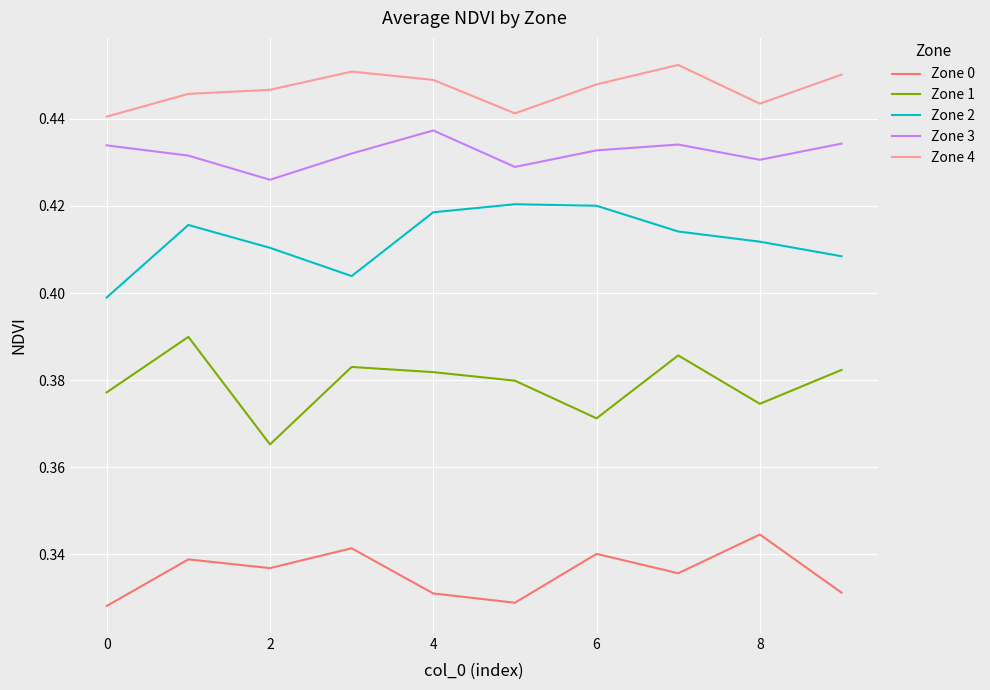

What are all the series names shown in the legend?

Zone 0, Zone 1, Zone 2, Zone 3, Zone 4